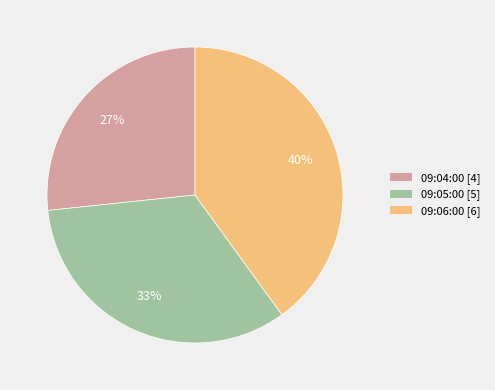

Is there any slice that represents more than half of the pie?

No